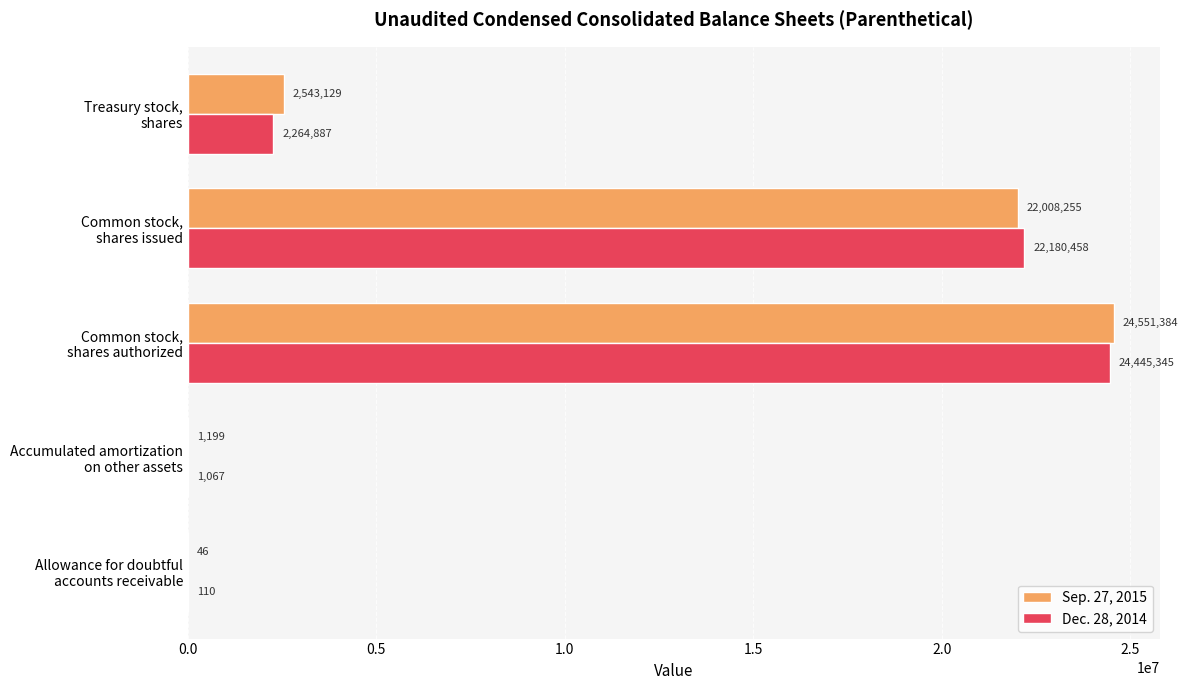

What is the maximum value for Dec. 28, 2014?

24445345